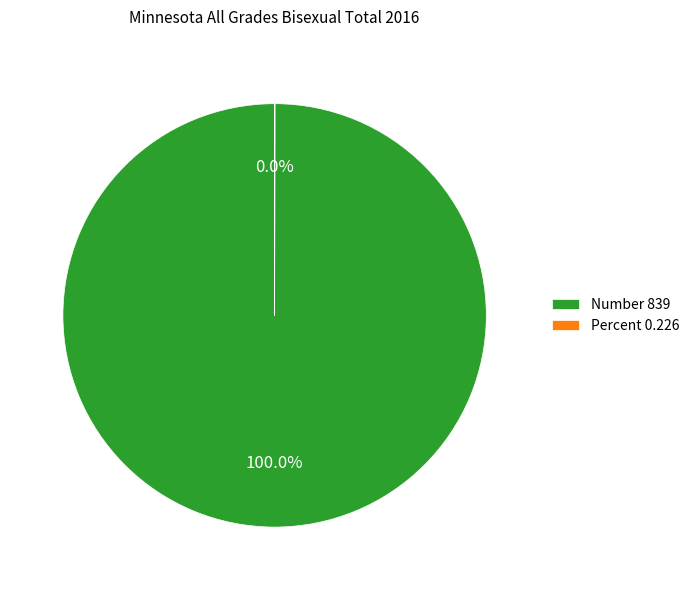

Does any single category account for the majority?

Yes